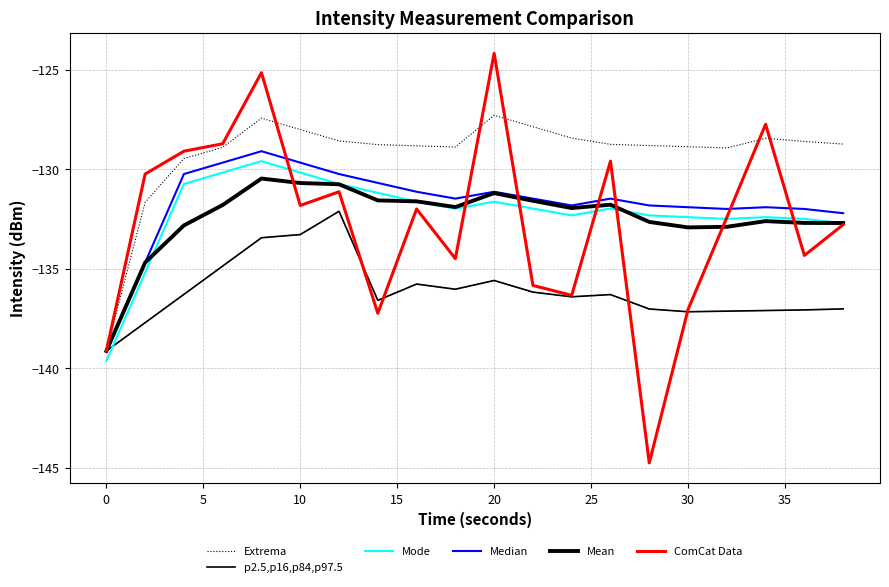

How many data points in p2.5,p16,p84,p97.5 are less than -136?

14